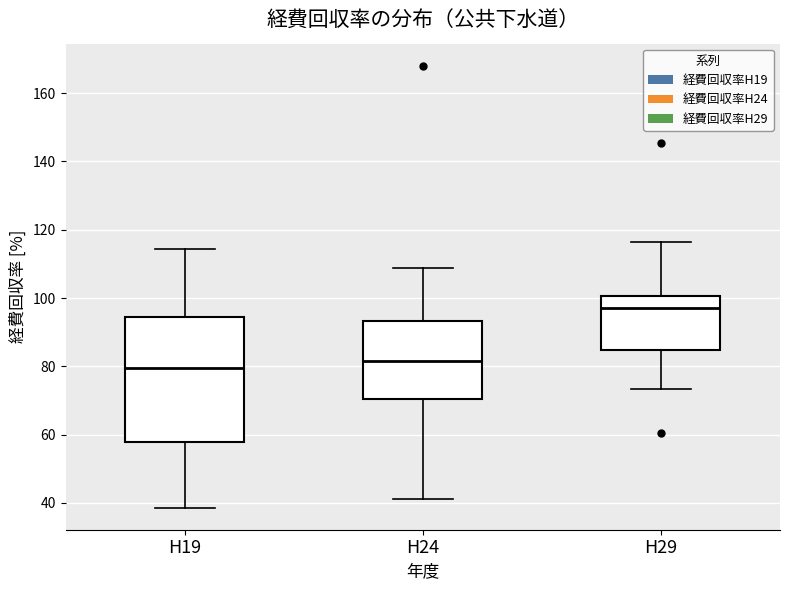

Which box has the highest median line?

H29